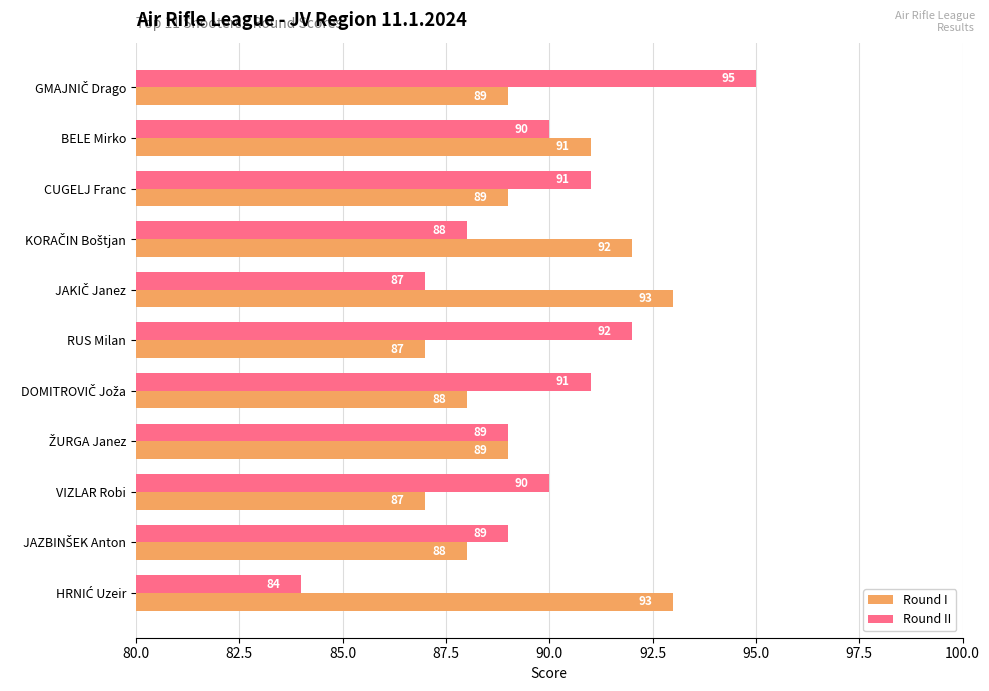

Rank the series by their maximum value, from lowest to highest.

Round I, Round II